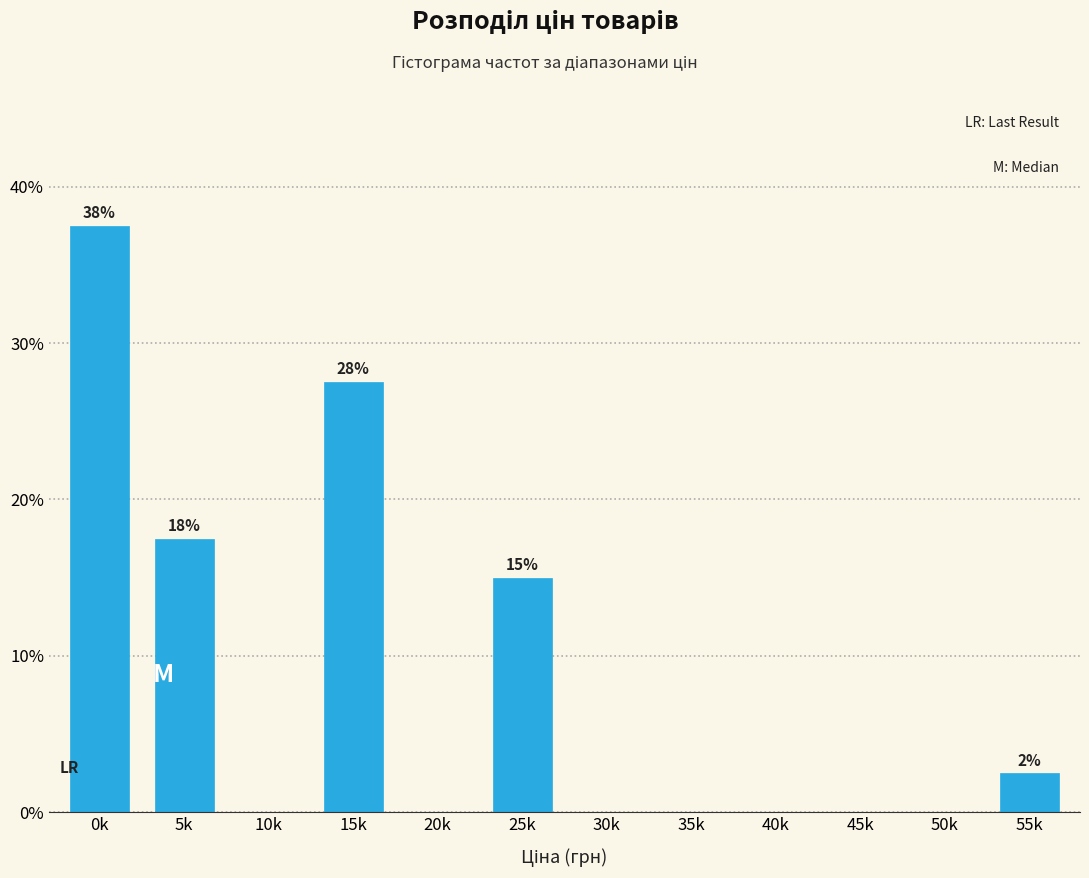

Reading right to left, what are all the values shown in this chart?

55k=2.5	50k=0.0	45k=0.0	40k=0.0	35k=0.0	30k=0.0	25k=15.0	20k=0.0	15k=27.5	10k=0.0	5k=17.5	0k=37.5